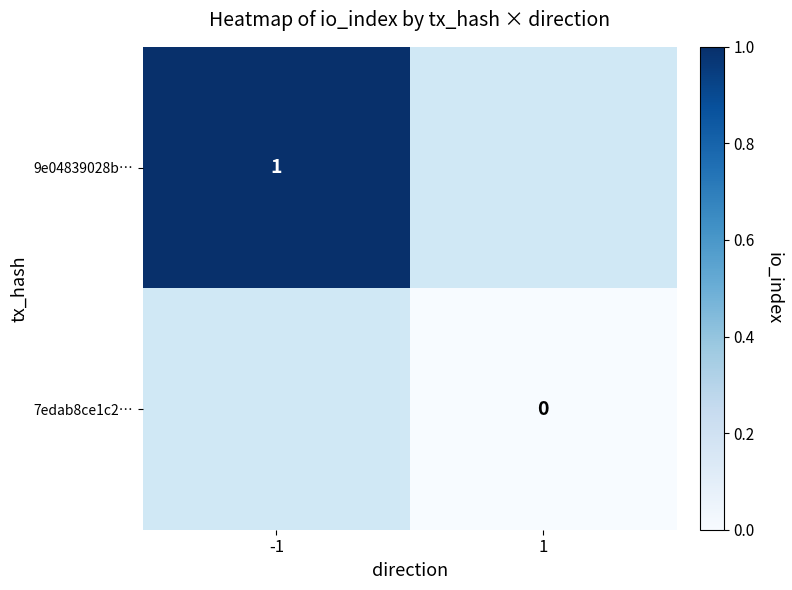

Is it true that 9e04839028b… equals 0 at -1?

False